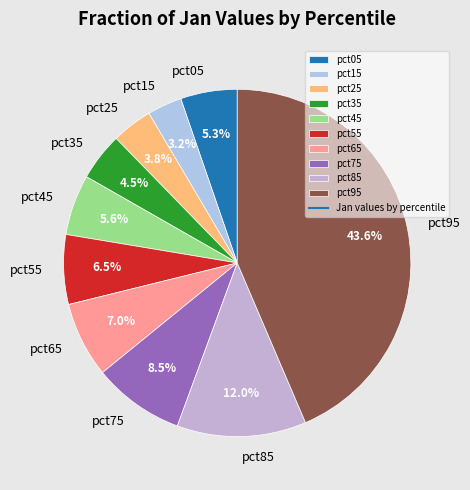

To the nearest percent, what is the combined percentage of pct85 and pct95?

56%